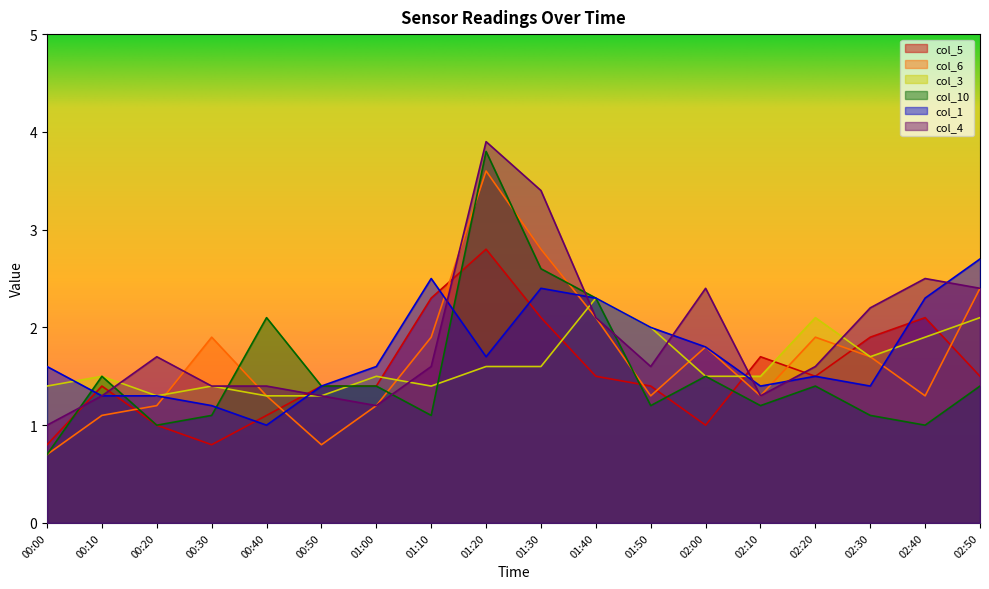

What position from the right is 00:40?

14